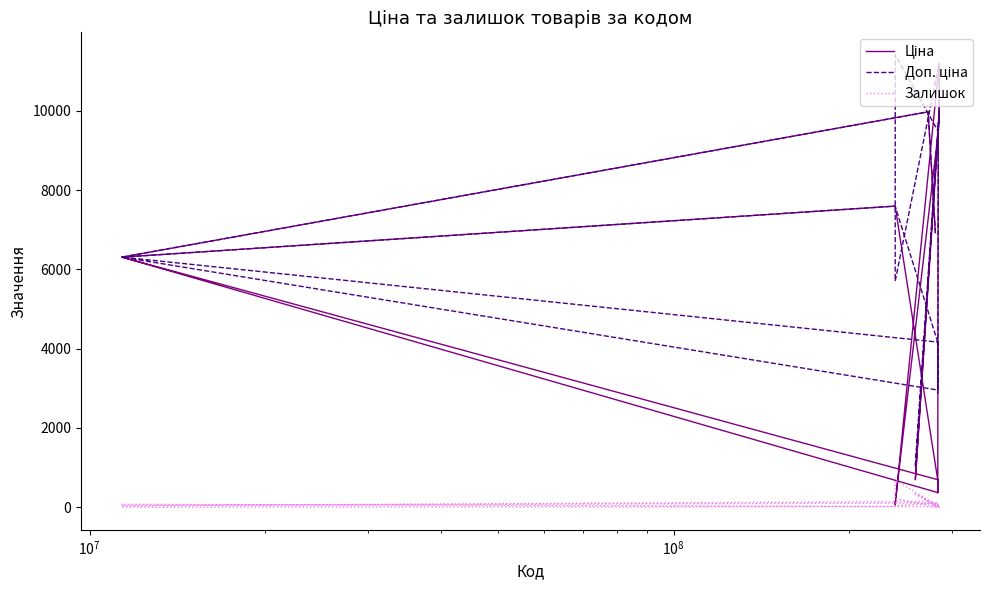

In Ціна, how many points are higher than both neighbors (excluding endpoints)?

2